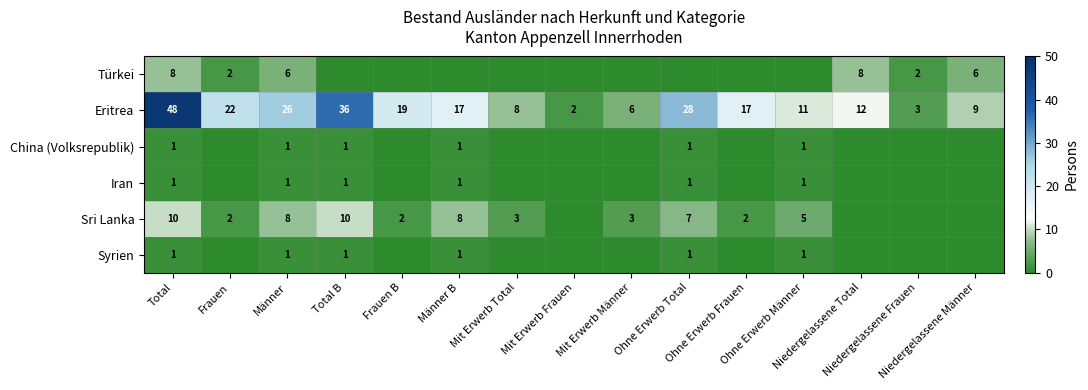

Rank the series by their maximum value, from highest to lowest.

Eritrea, Sri Lanka, Türkei, China (Volksrepublik), Iran, Syrien